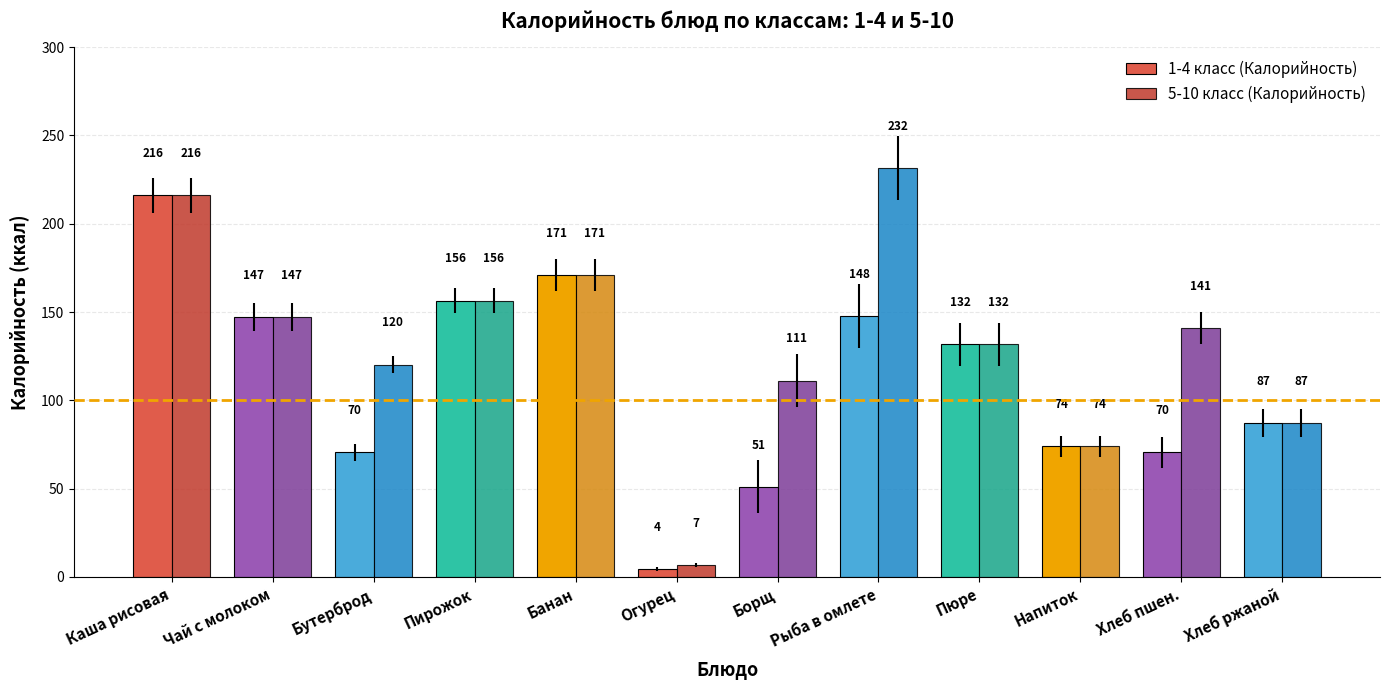

Rank the series by their average value, from highest to lowest.

5-10 класс (Калорийность), 1-4 класс (Калорийность)